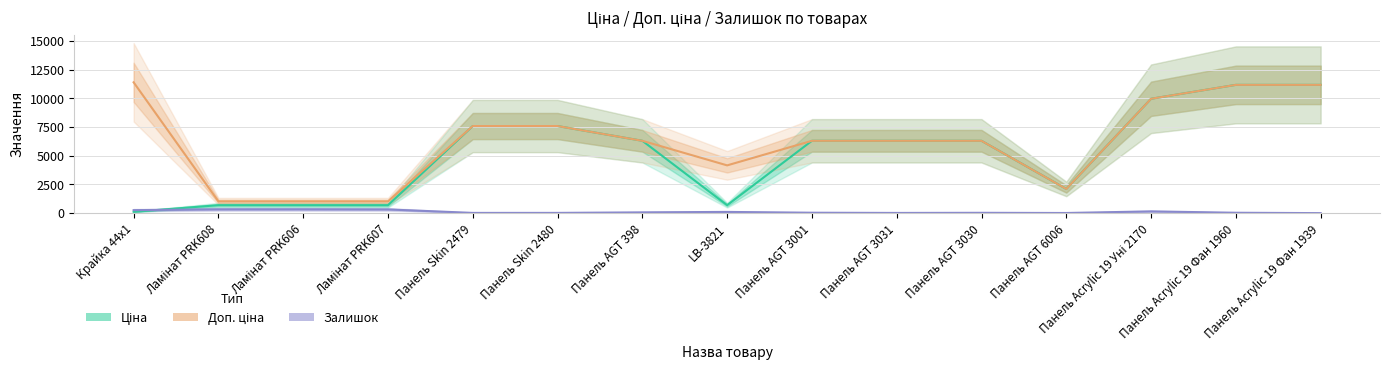

List the series in order of their overall mean, highest first.

Доп. ціна, Ціна, Залишок